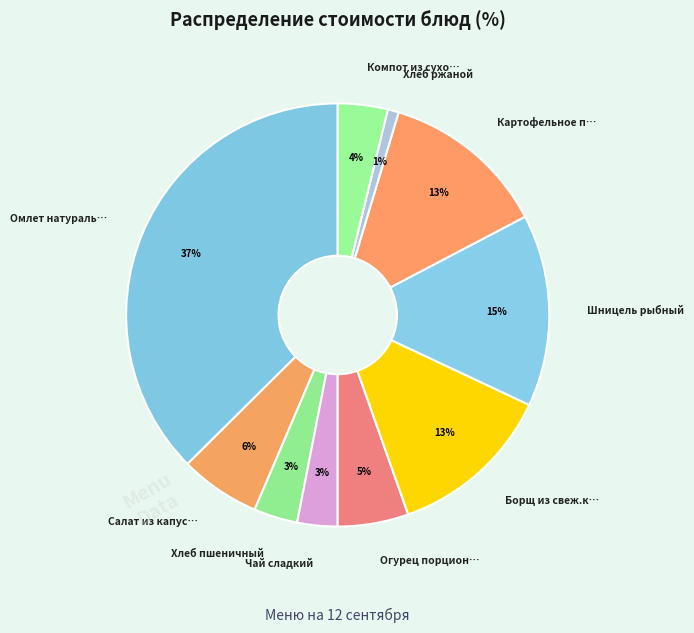

Is there a majority slice in this chart?

No